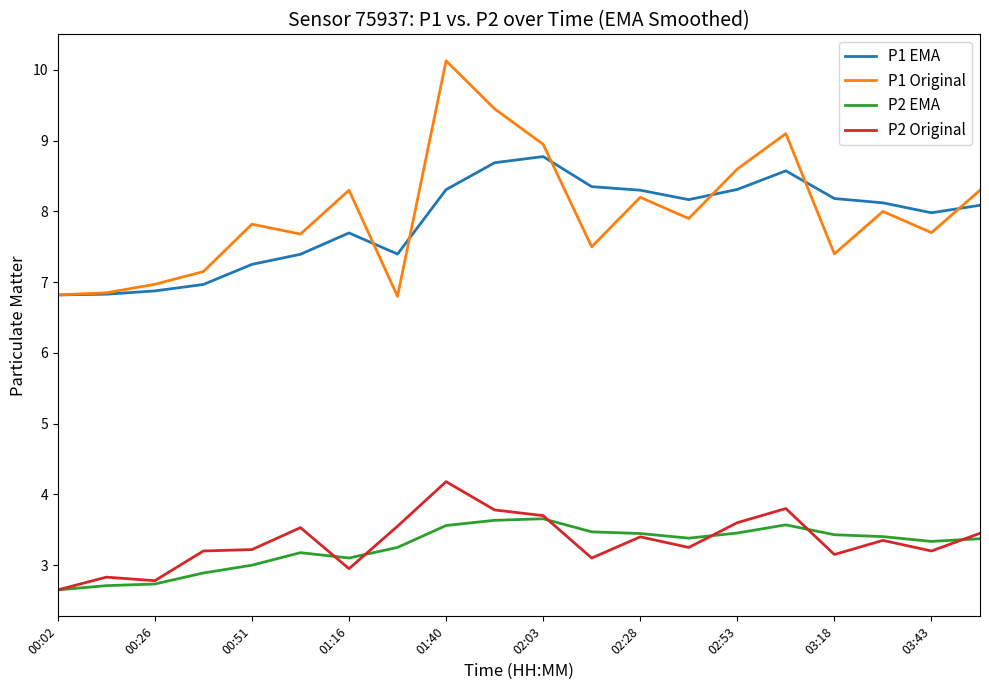

In P2 EMA, how many points are lower than both neighbors (excluding endpoints)?

3